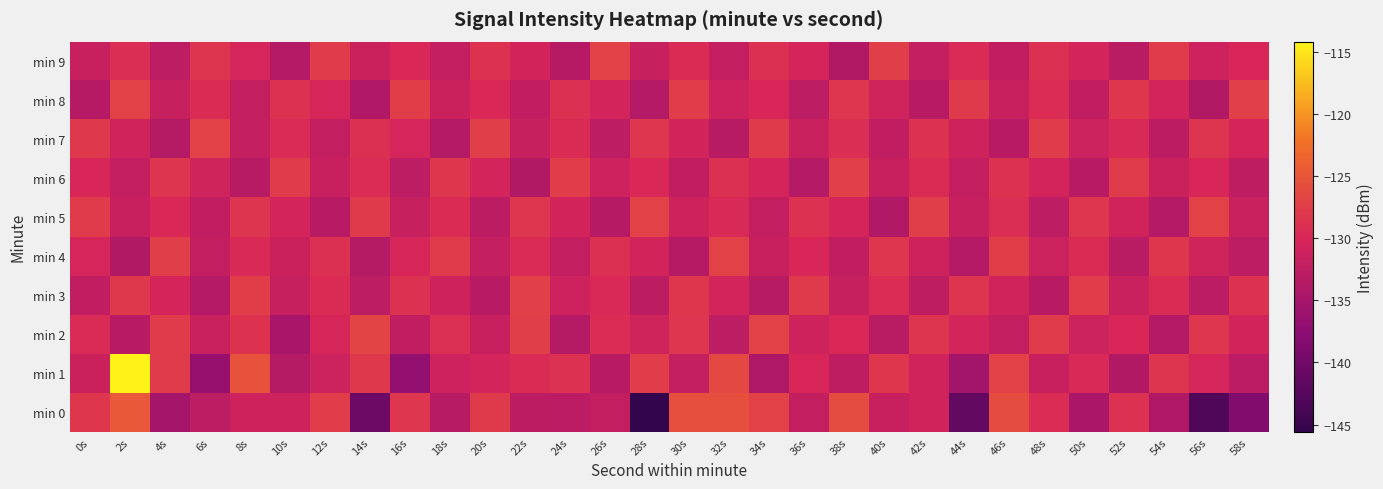

Which series has the largest total across all categories?

min 1